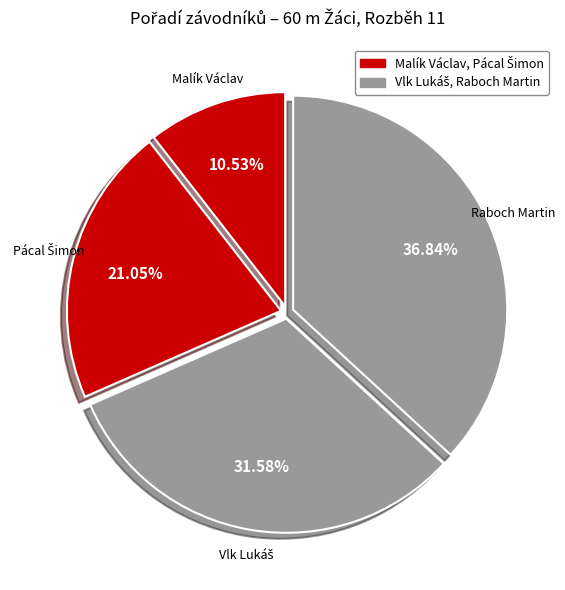

Count the number of slices in the pie.

4